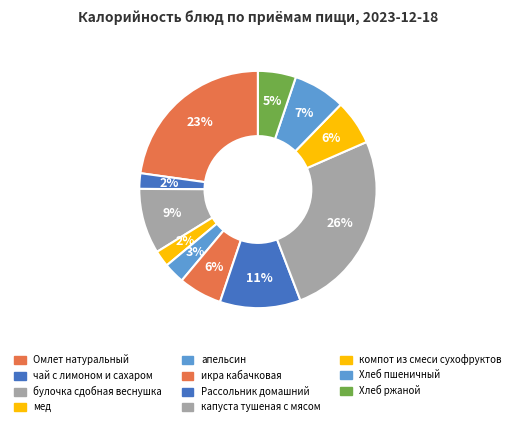

Which category has the smallest portion of the pie?

чай с лимоном и сахаром